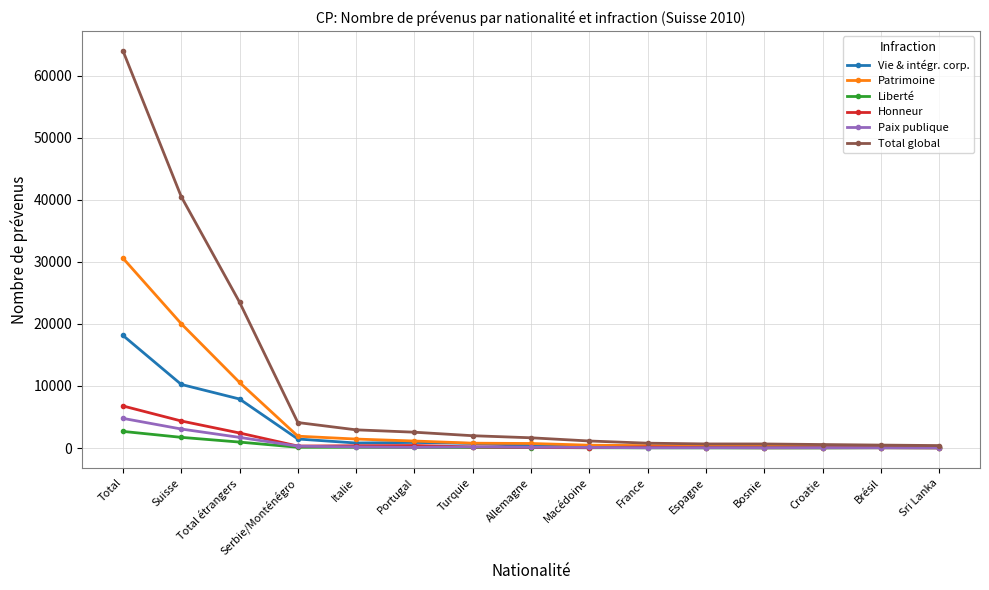

True or false: Vie & intégr. corp. has more than 1 points higher than both neighbors.

True